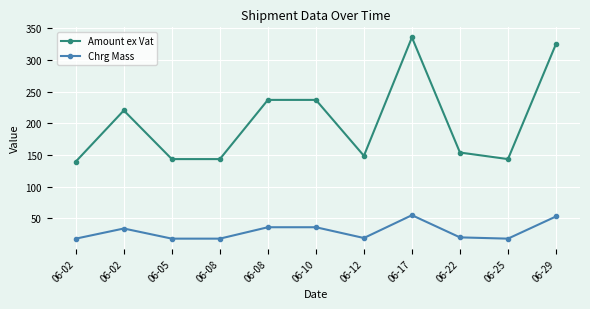

What are all the series names shown in the legend?

Amount ex Vat, Chrg Mass